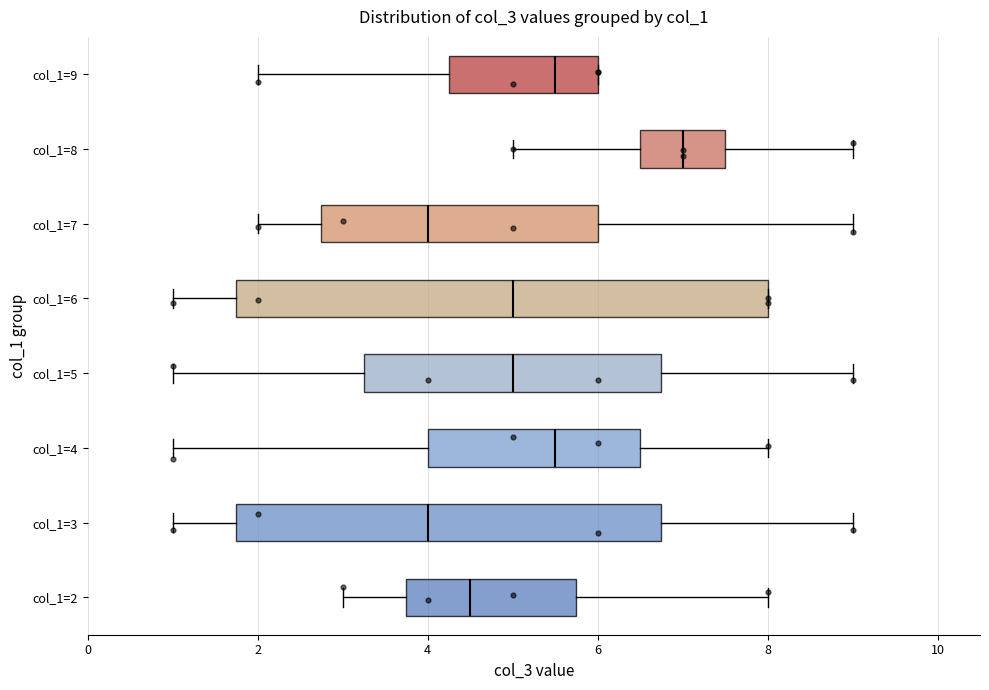

Reading bottom to top, read every box against the x-axis: the position of its median line, the range the box covers, and the ends of its whiskers. The values are not printed on the chart, so give them approximately, as read against the axis.

col_1=2: median 4.6, box 3.8 to 5.8, whiskers 3.0 to 8.0
col_1=3: median 4.0, box 1.8 to 6.8, whiskers 1.0 to 9.0
col_1=4: median 5.6, box 4.0 to 6.6, whiskers 1.0 to 8.0
col_1=5: median 5.0, box 3.2 to 6.8, whiskers 1.0 to 9.0
col_1=6: median 5.0, box 1.8 to 8.0, whiskers 1.0 to 8.0
col_1=7: median 4.0, box 2.8 to 6.0, whiskers 2.0 to 9.0
col_1=8: median 7.0, box 6.6 to 7.6, whiskers 5.0 to 9.0
col_1=9: median 5.6, box 4.2 to 6.0, whiskers 2.0 to 6.0